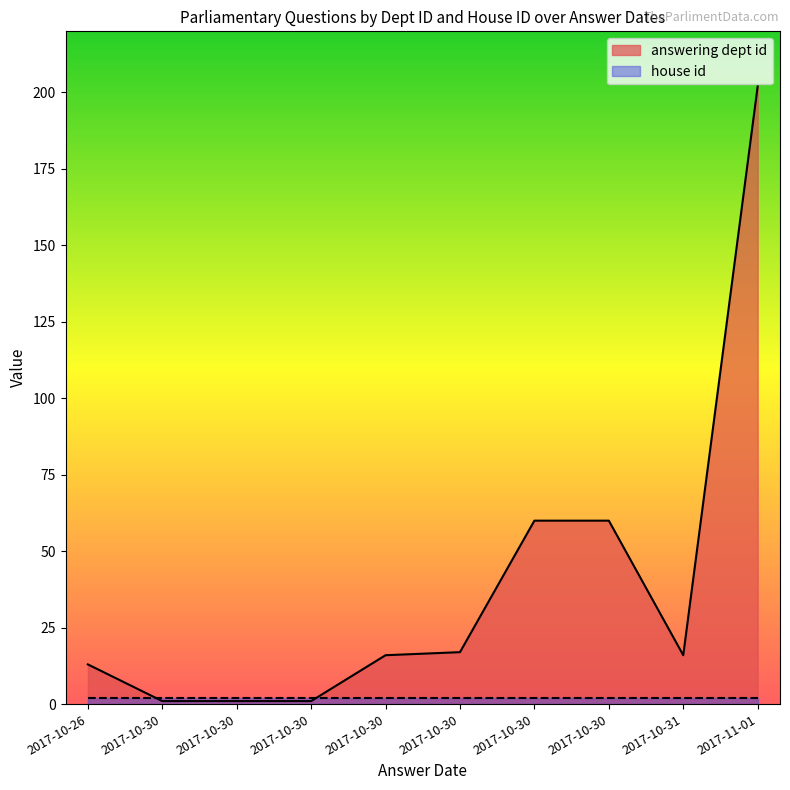

What is the smallest value displayed?

1